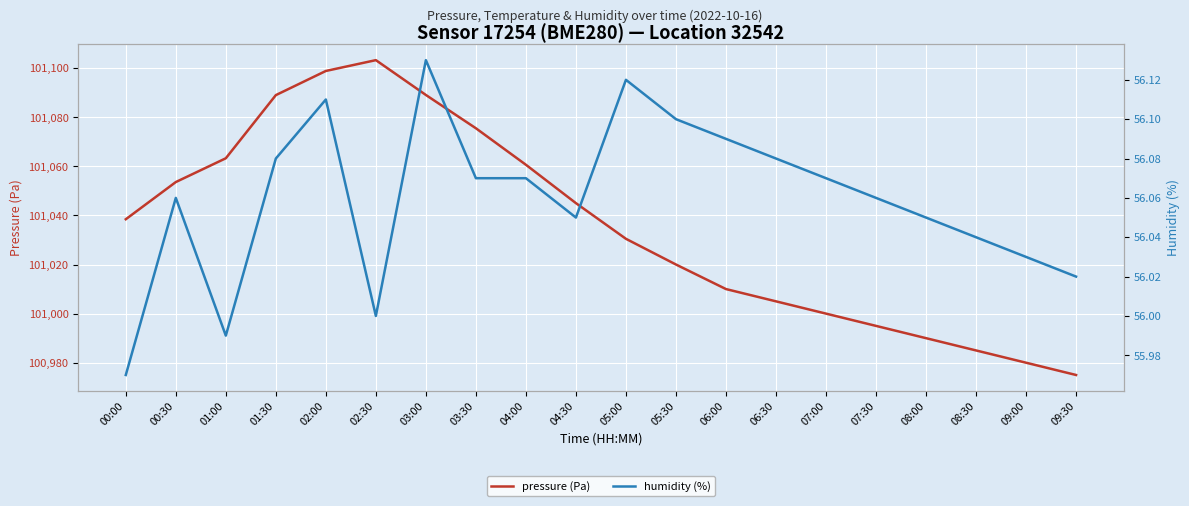

True or false: humidity (%) and pressure (Pa) cross at least once.

False